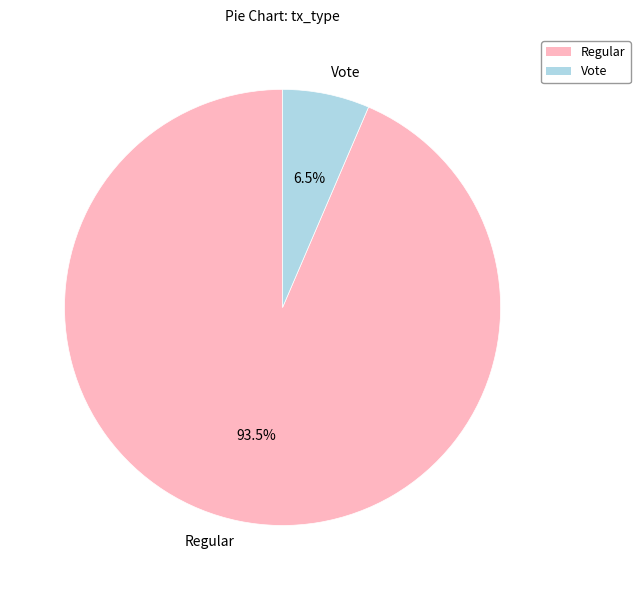

To the nearest percent, what is the average slice percentage?

50%